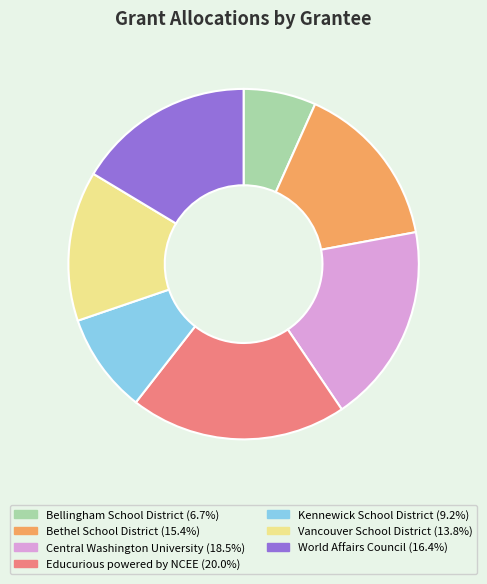

Is Kennewick School District the majority of the pie?

No